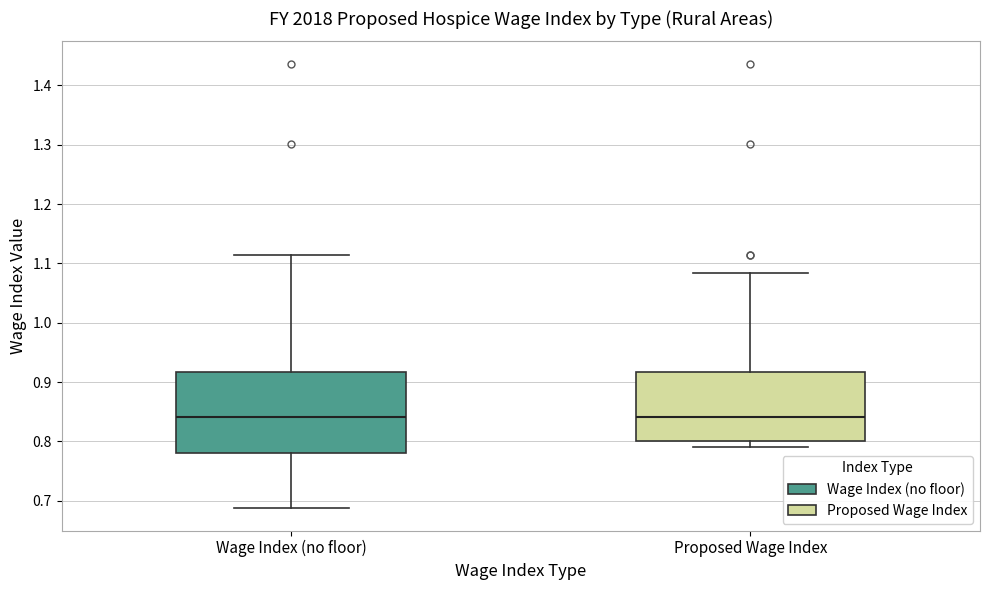

Reading left to right, read every box against the y-axis: the position of its median line, the range the box covers, and the ends of its whiskers. The values are not printed on the chart, so give them approximately, as read against the axis.

Wage Index (no floor): median 0.84, box 0.78 to 0.92, whiskers 0.69 to 1.11
Proposed Wage Index: median 0.84, box 0.80 to 0.92, whiskers 0.79 to 1.08